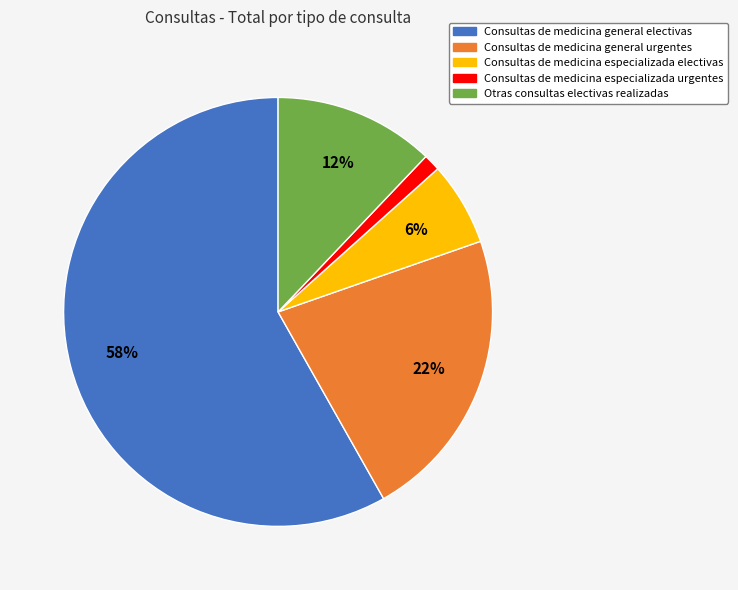

Which has a higher value, Consultas de medicina general urgentes or Consultas de medicina especializada electivas?

Consultas de medicina general urgentes